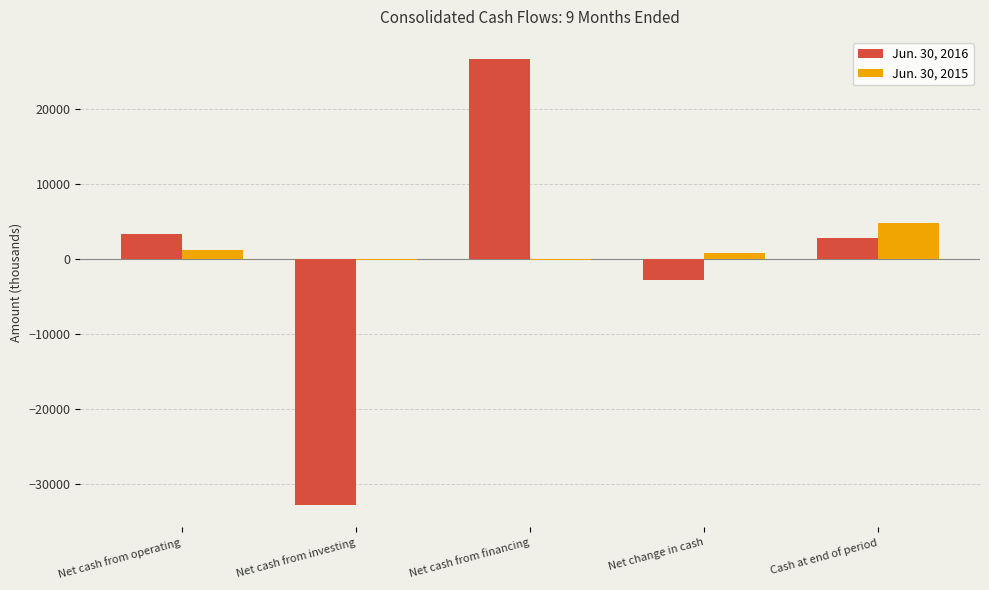

What is the sum of all Jun. 30, 2016 values?

-2656